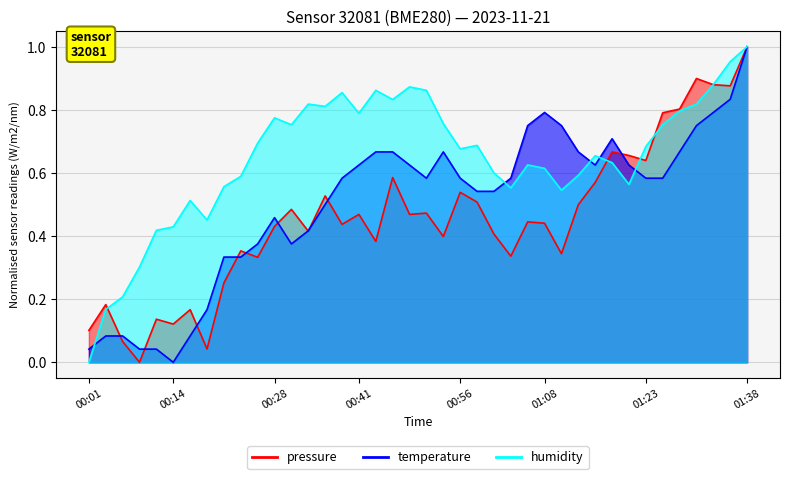

At which label is humidity closest to 0?

00:01